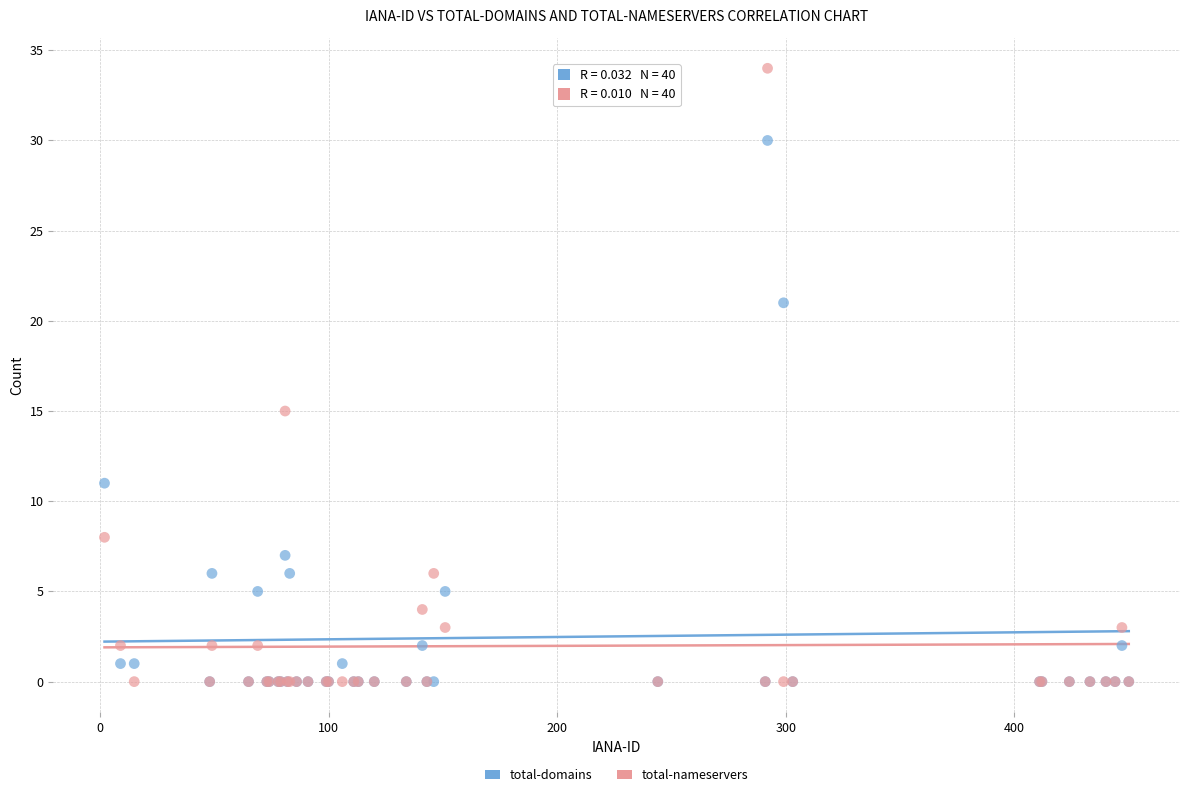

Across all series, what Y value is closest to 17?

15